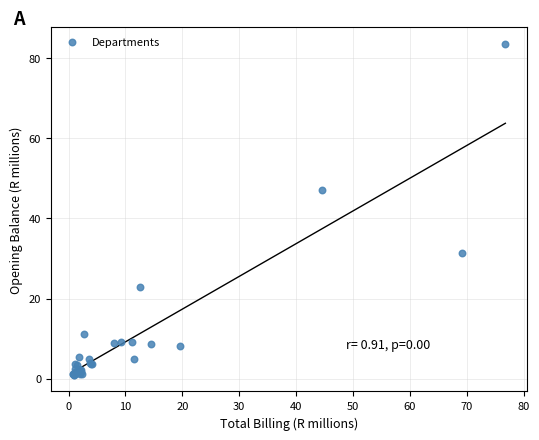

What Y value in the scatter plot is closest to 42?

47.1